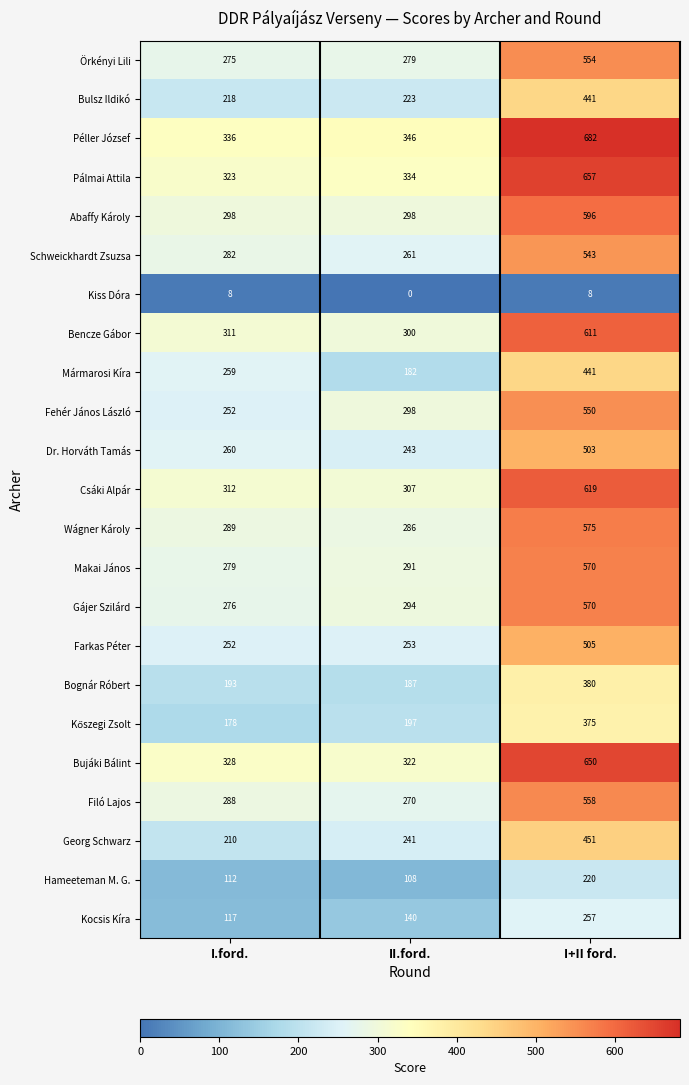

Which category has the lowest value in the Örkényi Lili series?

I.ford.